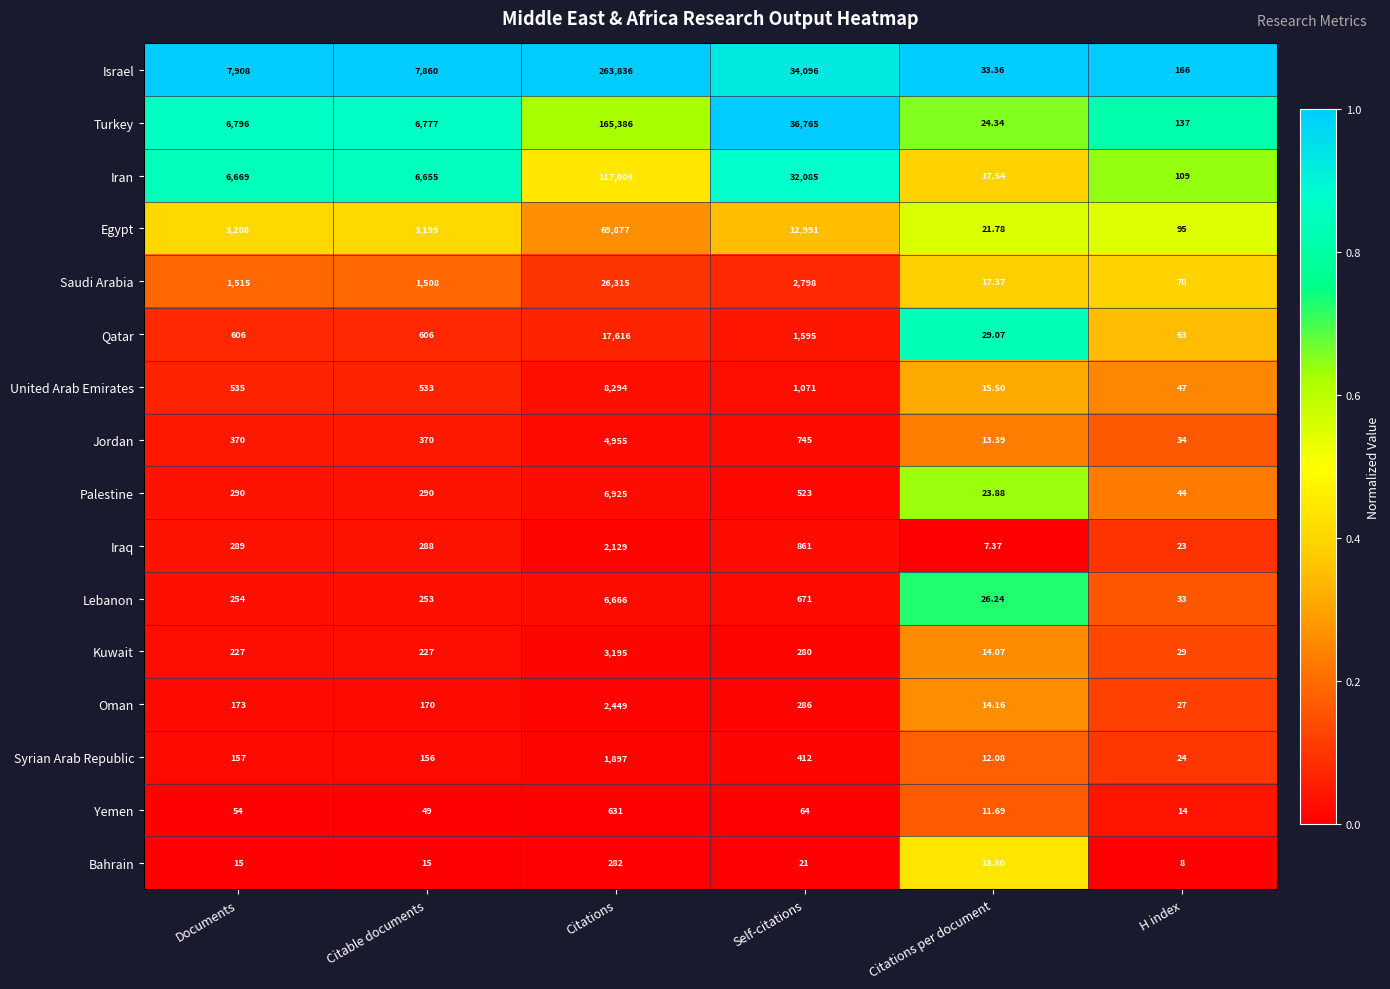

Between Citations and Citations per document, which series saw the biggest shift?

Israel